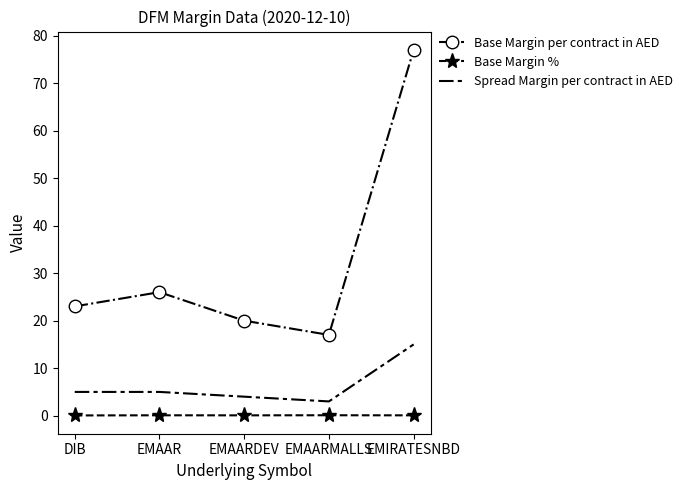

At which category is the sum across all series the highest?

EMIRATESNBD